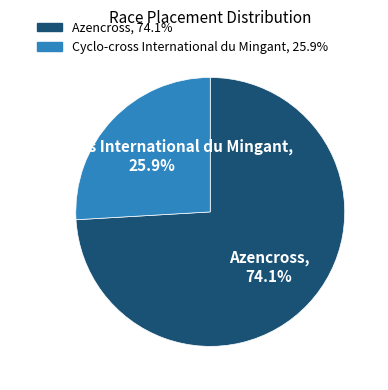

Rank the categories by value from lowest to highest.

Cyclo-cross International du Mingant, Azencross